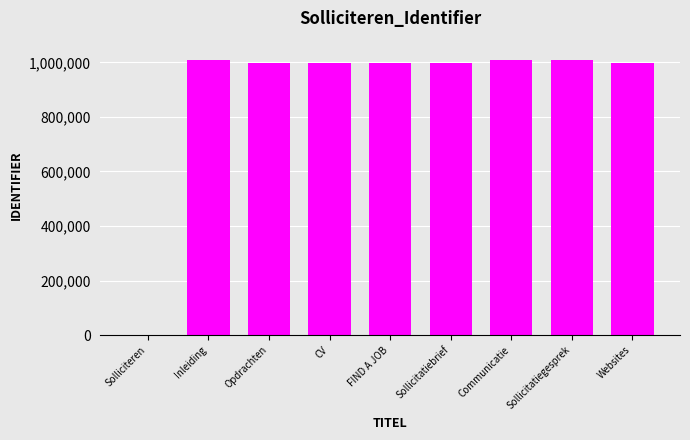

What is the sum of all values?

8025786